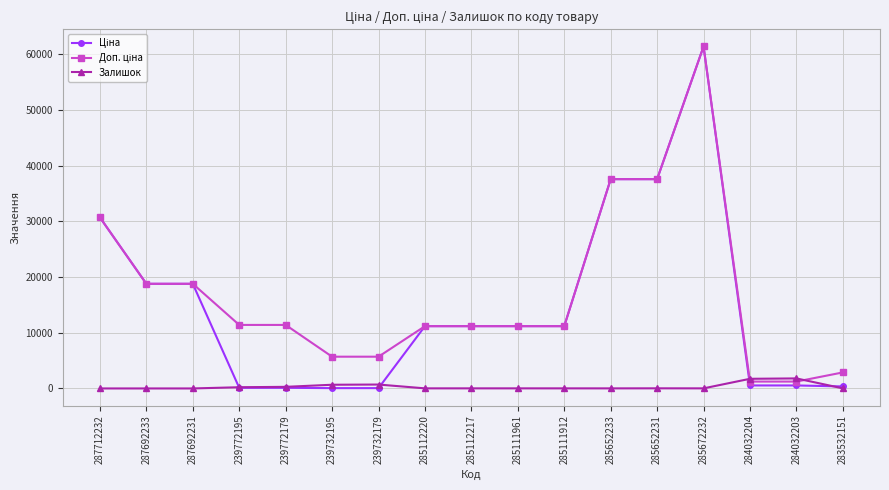

Which label corresponds to the largest value in the chart?

285672232